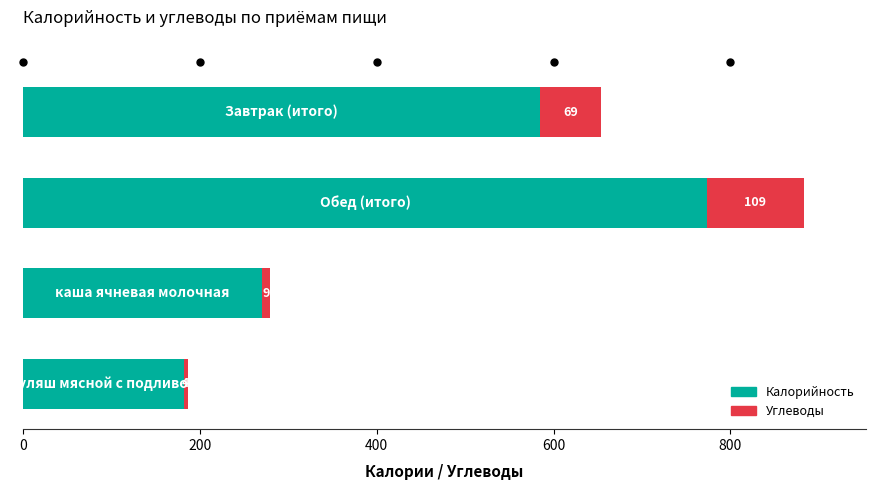

What is the difference between the maximum and minimum values in the Калорийность series?

592